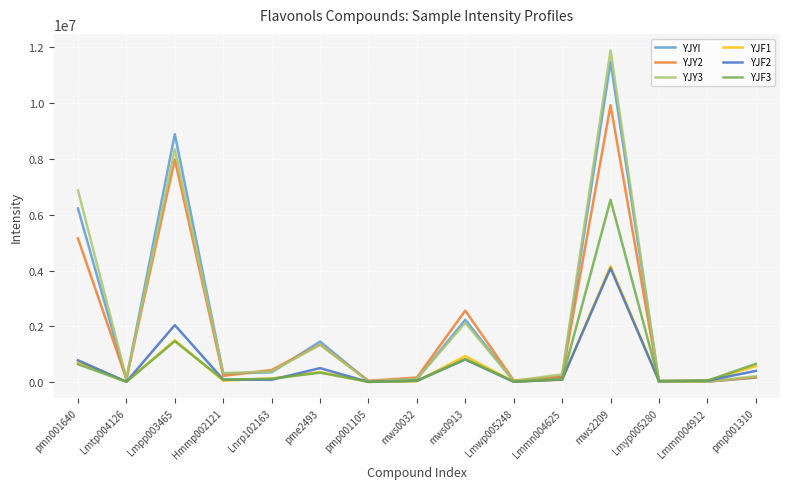

At which category is the sum across all series the highest?

mws2209